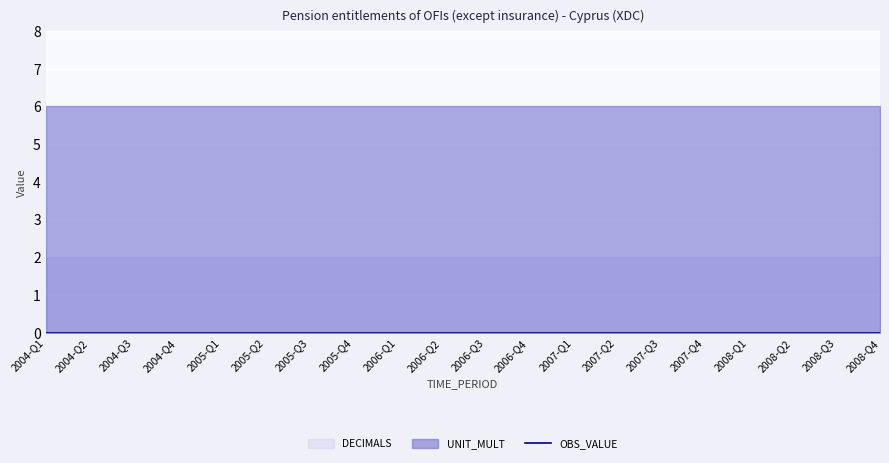

What is the label of the 14th point from the left?

2007-Q2